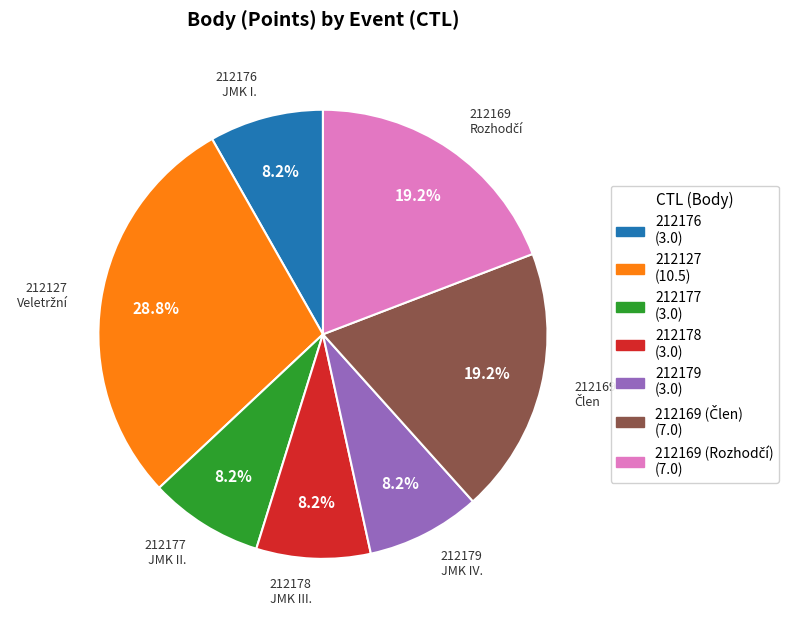

How many segments does this pie chart have?

7